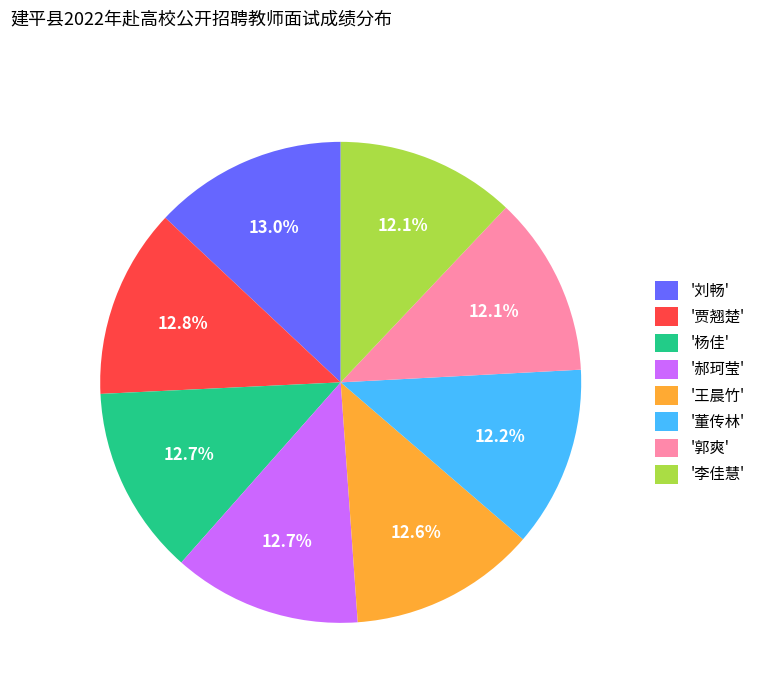

Is the sum of '刘畅' and '贾翘楚' greater than half?

No